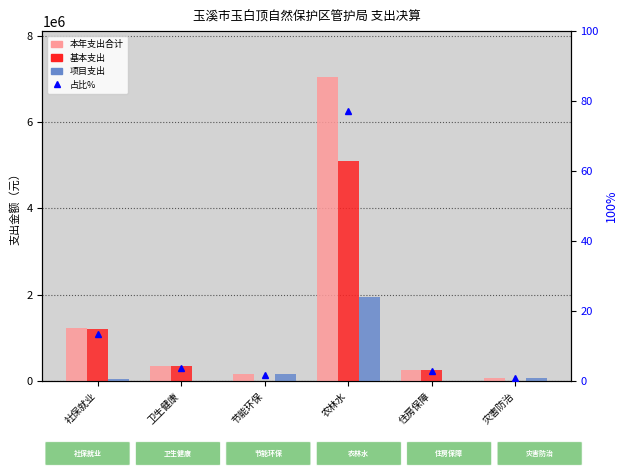

At how many categories does at least one series exceed 5071741?

1